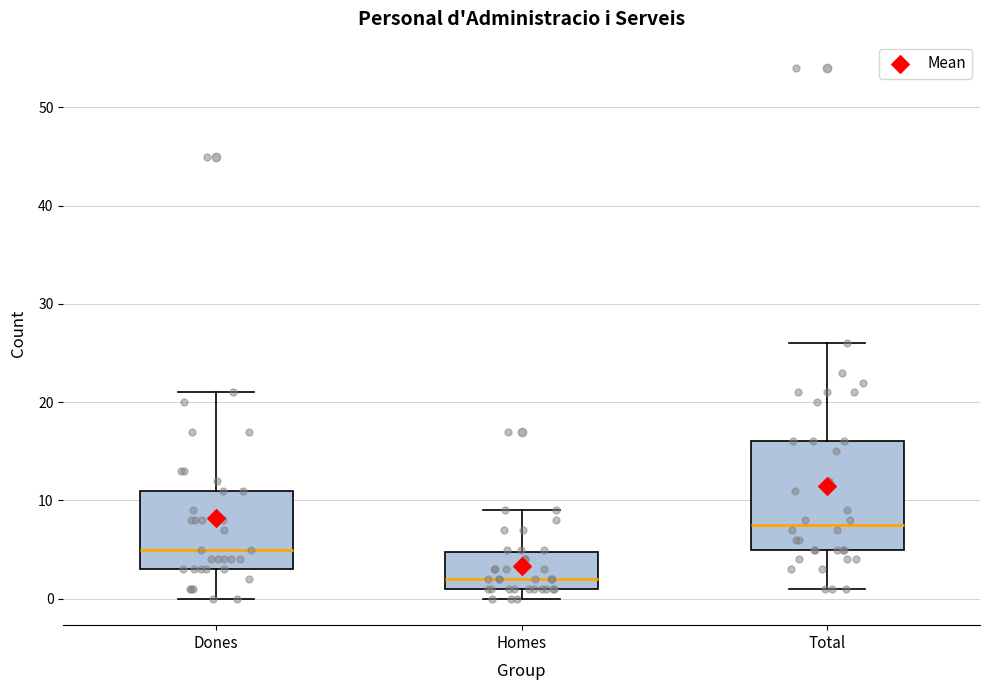

Which box has the highest median line?

Total